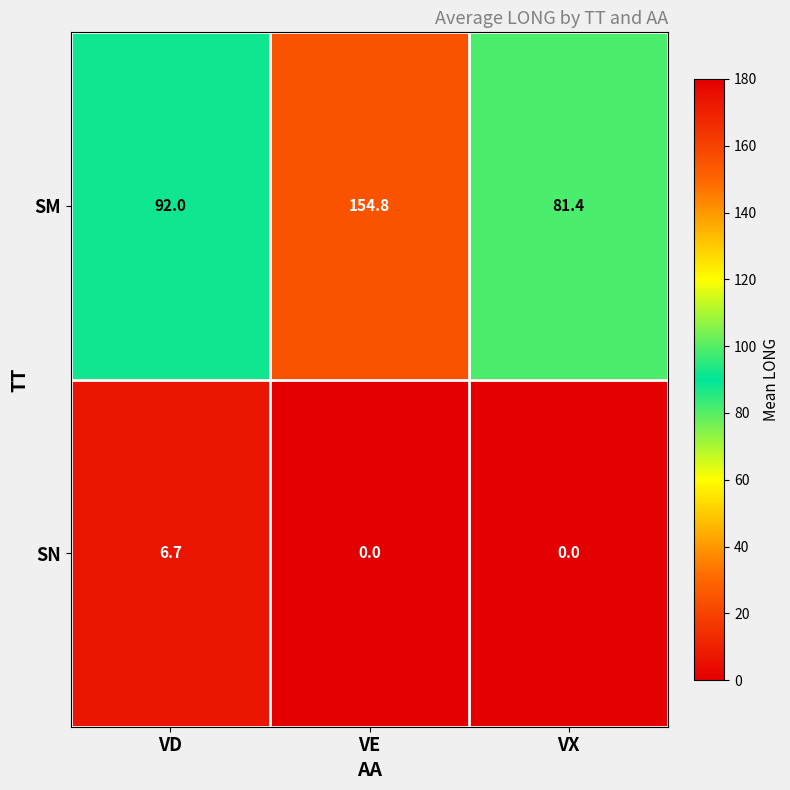

Rank the series by their average value, from highest to lowest.

SM, SN